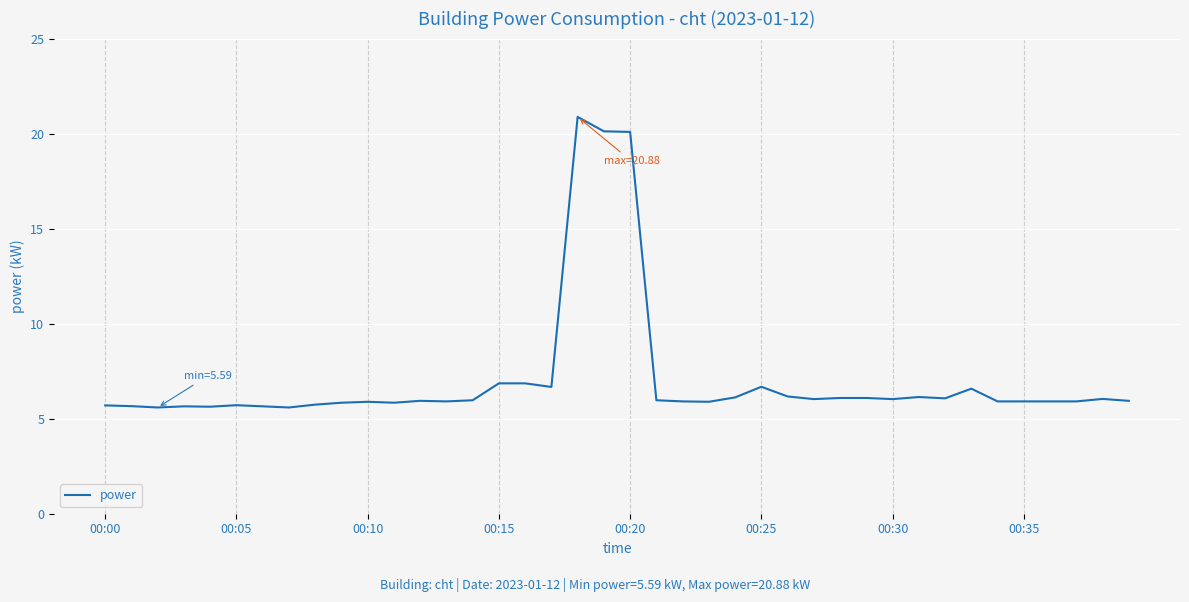

What is the greatest value displayed?

20.9